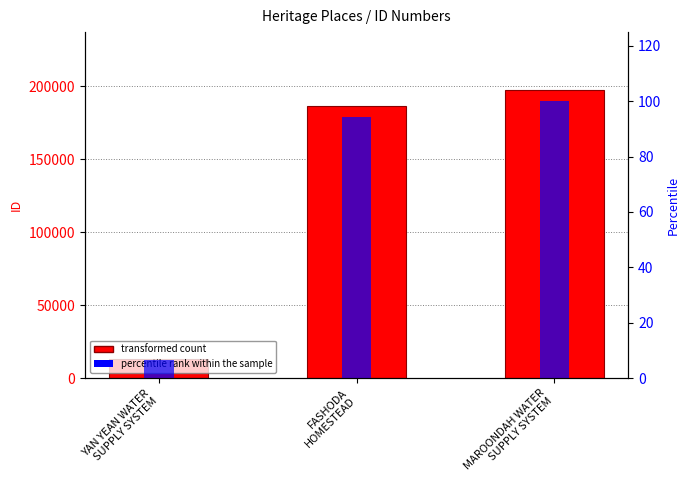

The percentile rank within the sample series shows 100.0 at MAROONDAH WATER
SUPPLY SYSTEM. True or false?

True